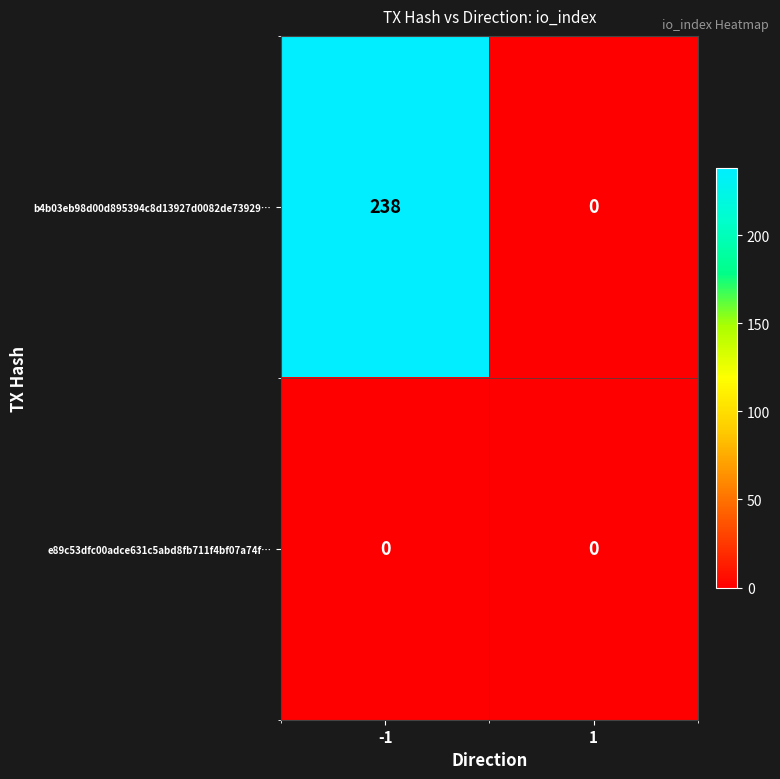

The e89c53dfc00adce631c5abd8fb711f4bf07a74f… series shows 0 at 1. True or false?

True